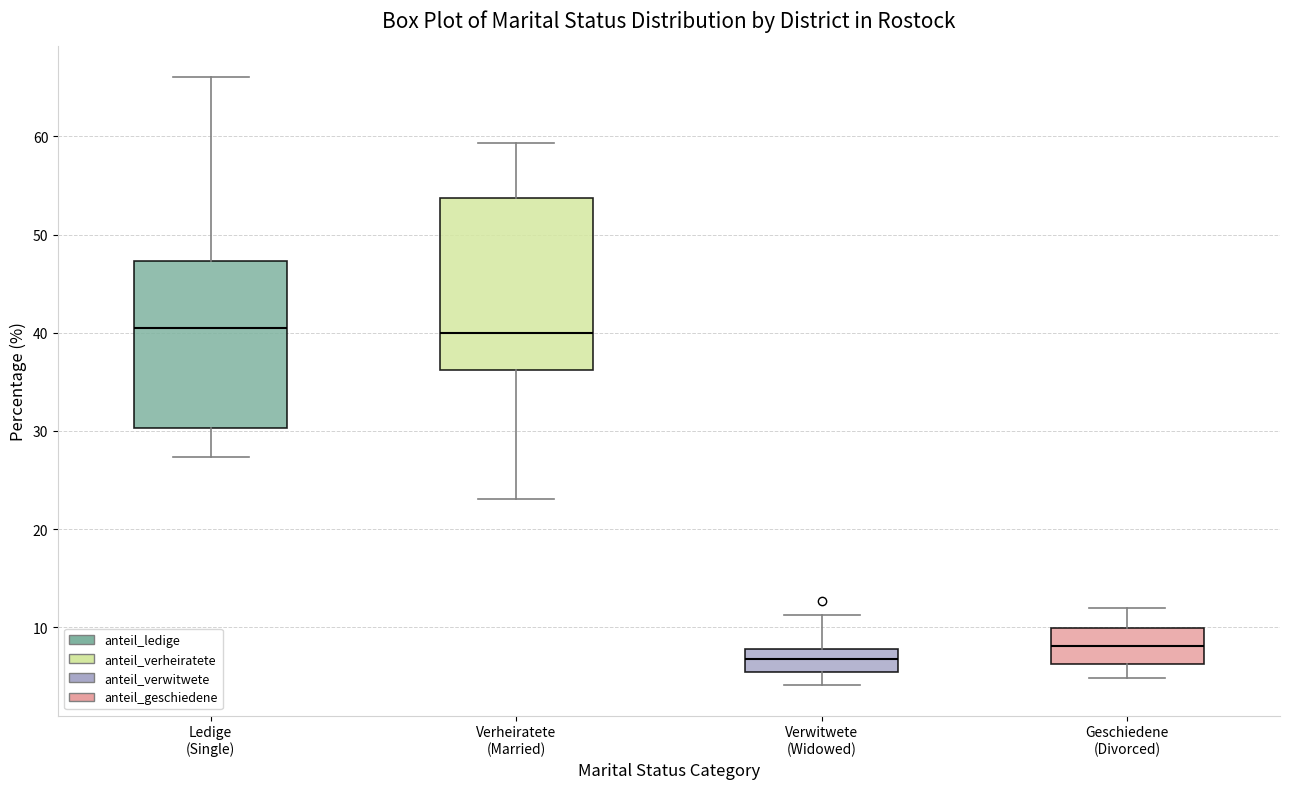

Reading left to right, read every box against the y-axis: the position of its median line, the range the box covers, and the ends of its whiskers. The values are not printed on the chart, so give them approximately, as read against the axis.

Ledige (Single): median 41, box 30 to 47, whiskers 27 to 66
Verheiratete (Married): median 40, box 36 to 54, whiskers 23 to 59
Verwitwete (Widowed): median 7, box 5 to 8, whiskers 4 to 11
Geschiedene (Divorced): median 8, box 6 to 10, whiskers 5 to 12